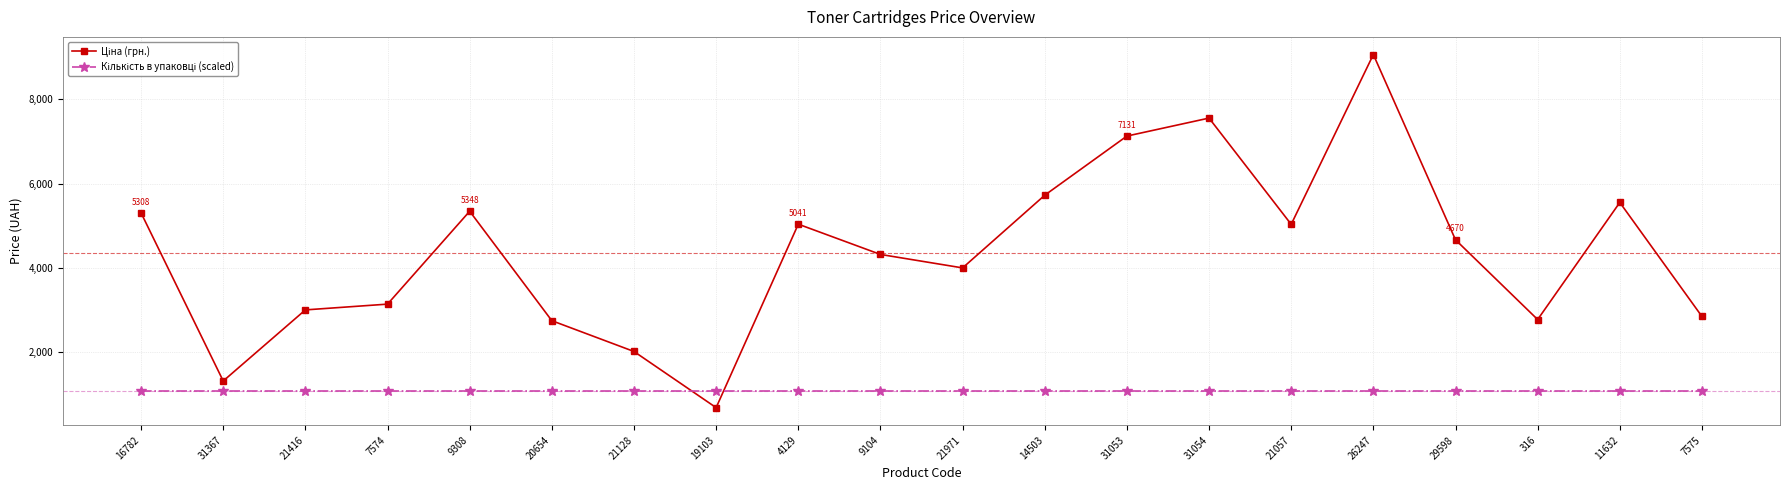

Count the number of data series in this chart.

2